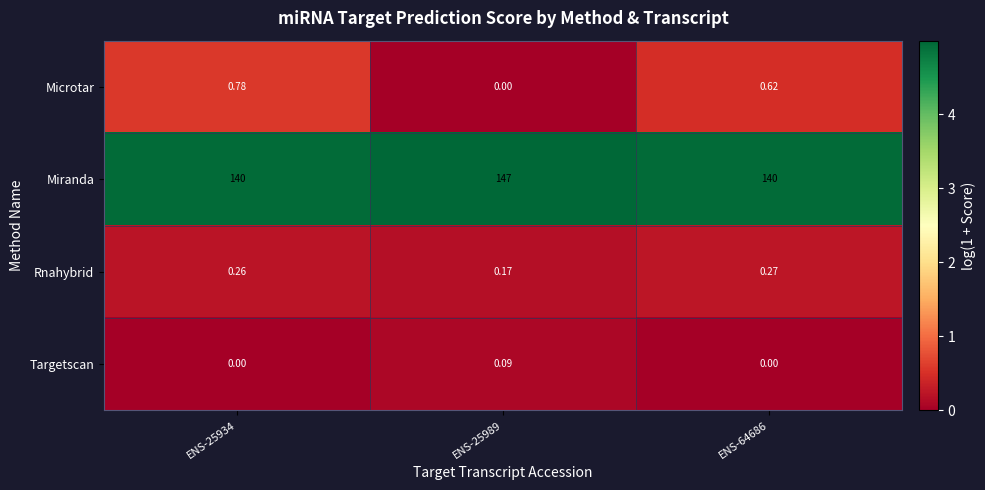

Which series has the largest total across all categories?

Miranda